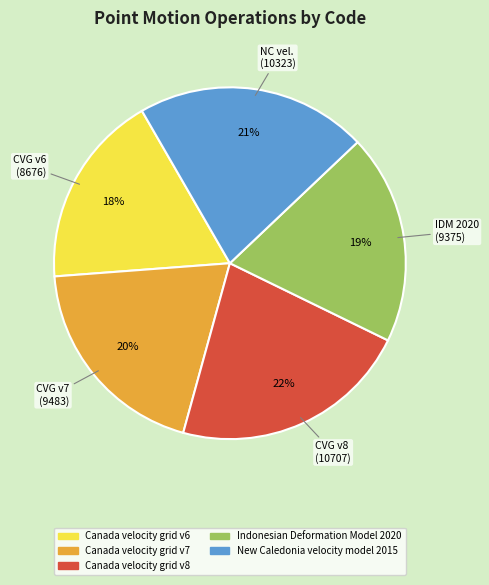

To the nearest percent, what is the difference between the Canada velocity grid v7 and Canada velocity grid v6 slice percentages?

2%